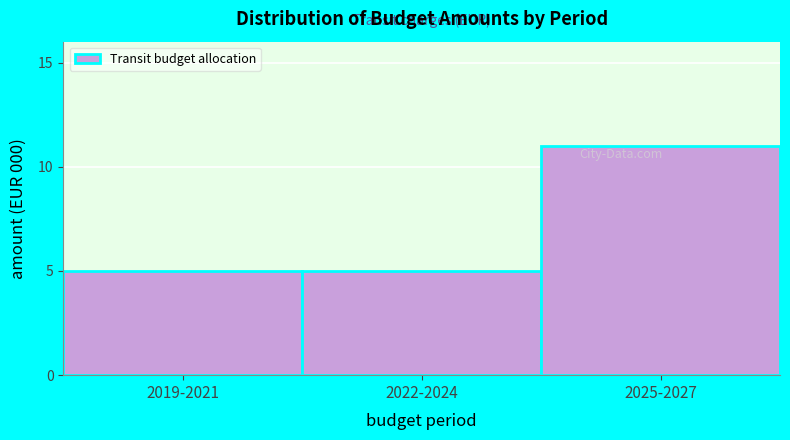

Reading left to right, extract all data points from this chart.

2019-2021=5	2022-2024=5	2025-2027=11